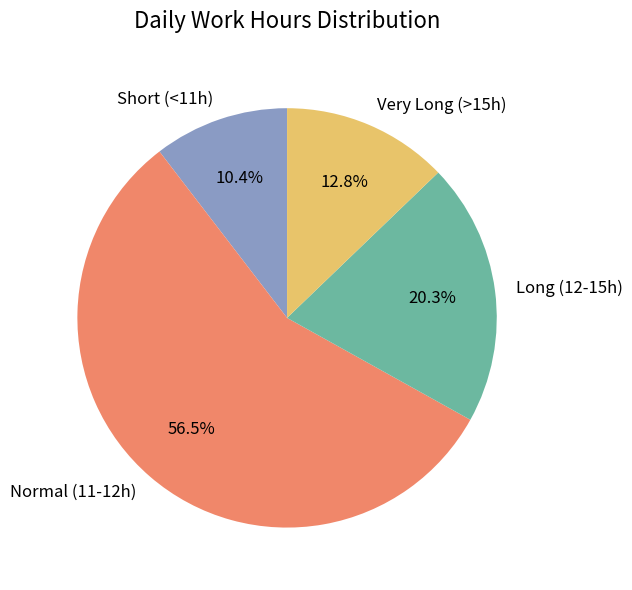

To the nearest percent, what is the average slice percentage?

25%